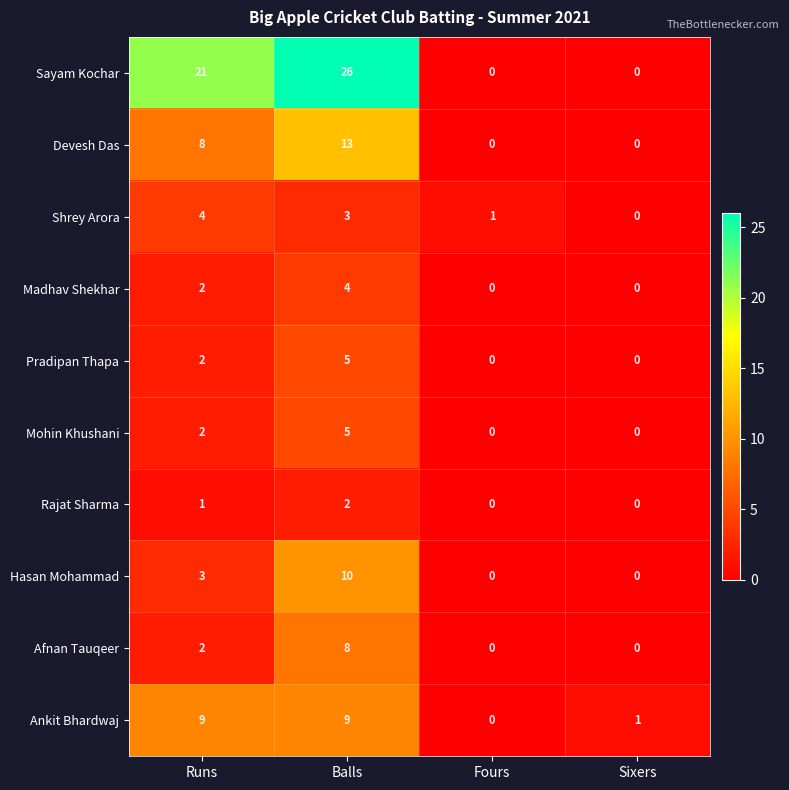

Which series has the largest range (max minus min)?

Sayam Kochar